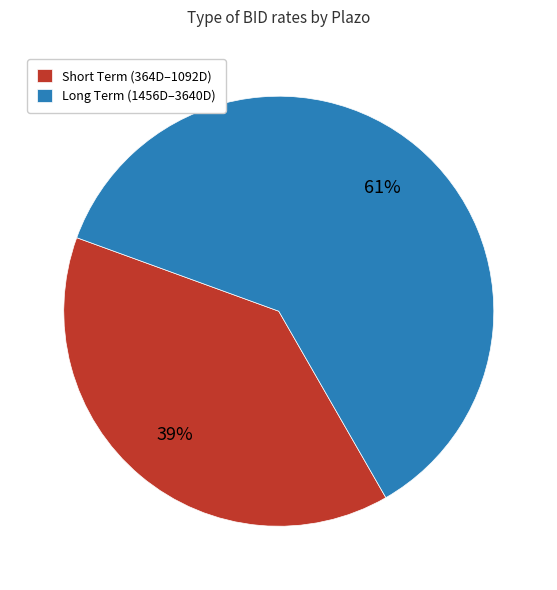

Does any single category account for the majority?

Yes